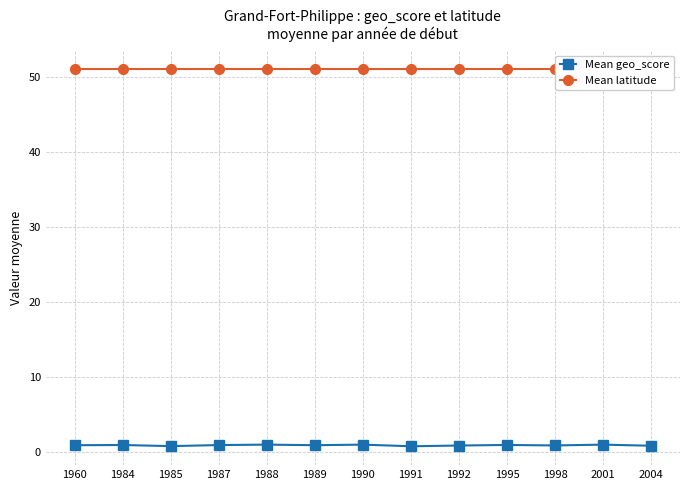

True or false: Mean latitude and Mean geo_score cross at least once.

False